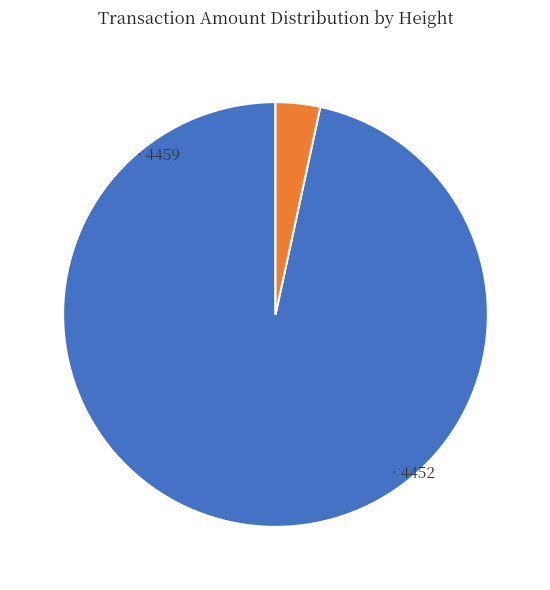

Is there a majority slice in this chart?

Yes